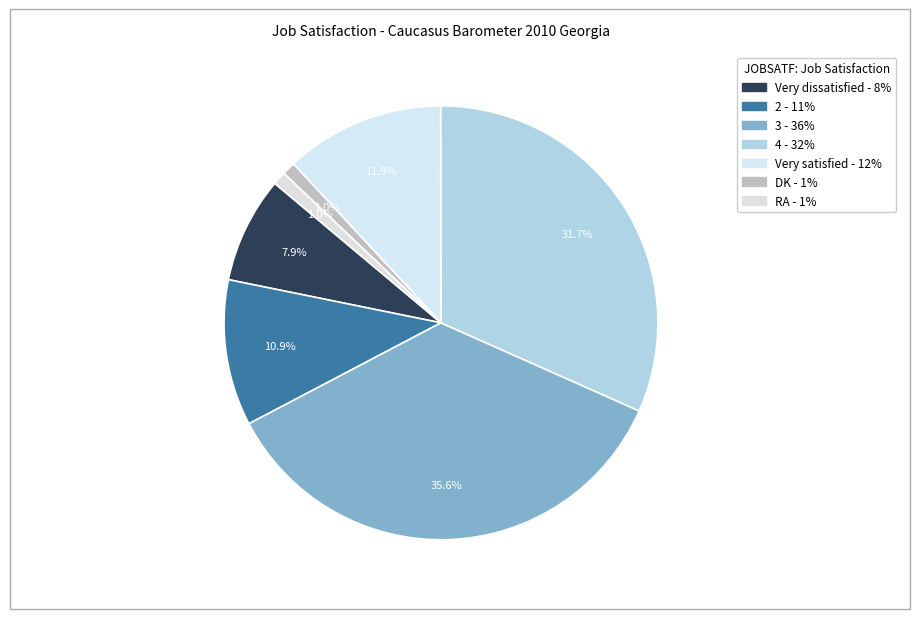

How many segments does this pie chart have?

7